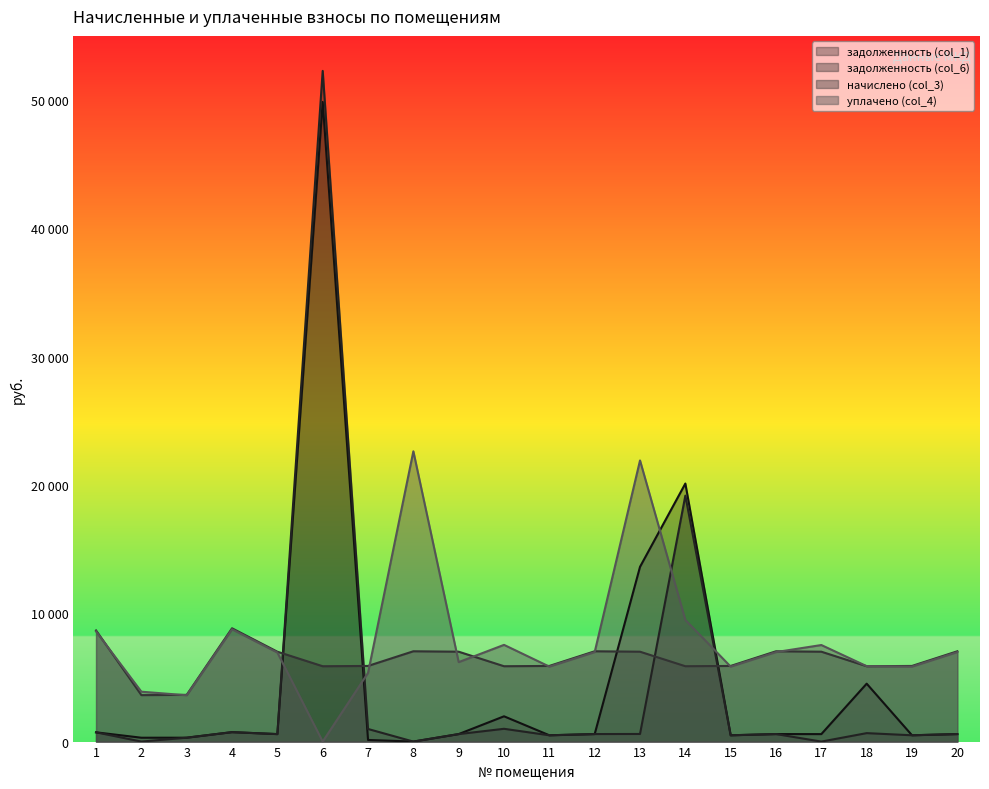

Rank the series by their average value, from highest to lowest.

уплачено (col_4), начислено (col_3), задолженность (col_1), задолженность (col_6)